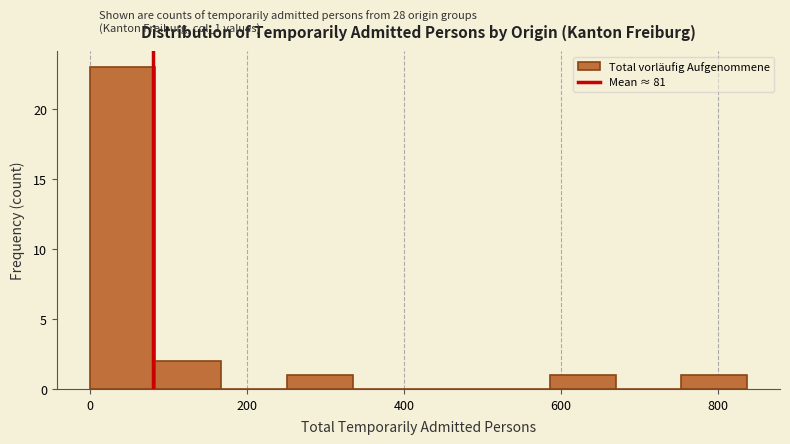

How tall is the bar that spans 80 to 160 on the x-axis? Neither the bar edges nor the heights are printed on the chart, so give them approximately, as read against the axes.

2